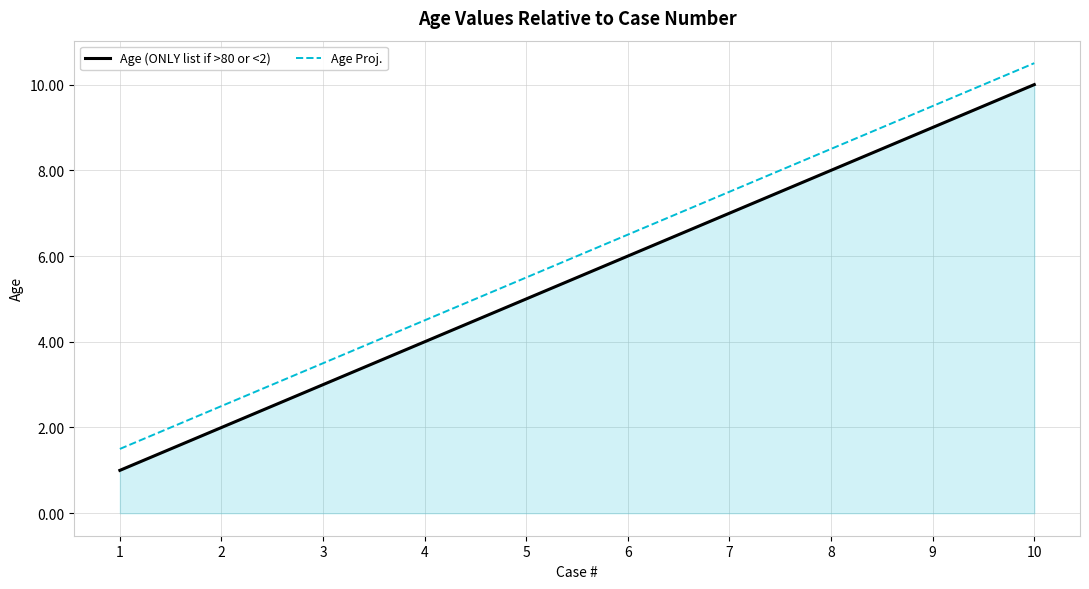

The Age Proj. series shows 1.4 at 2. True or false?

False